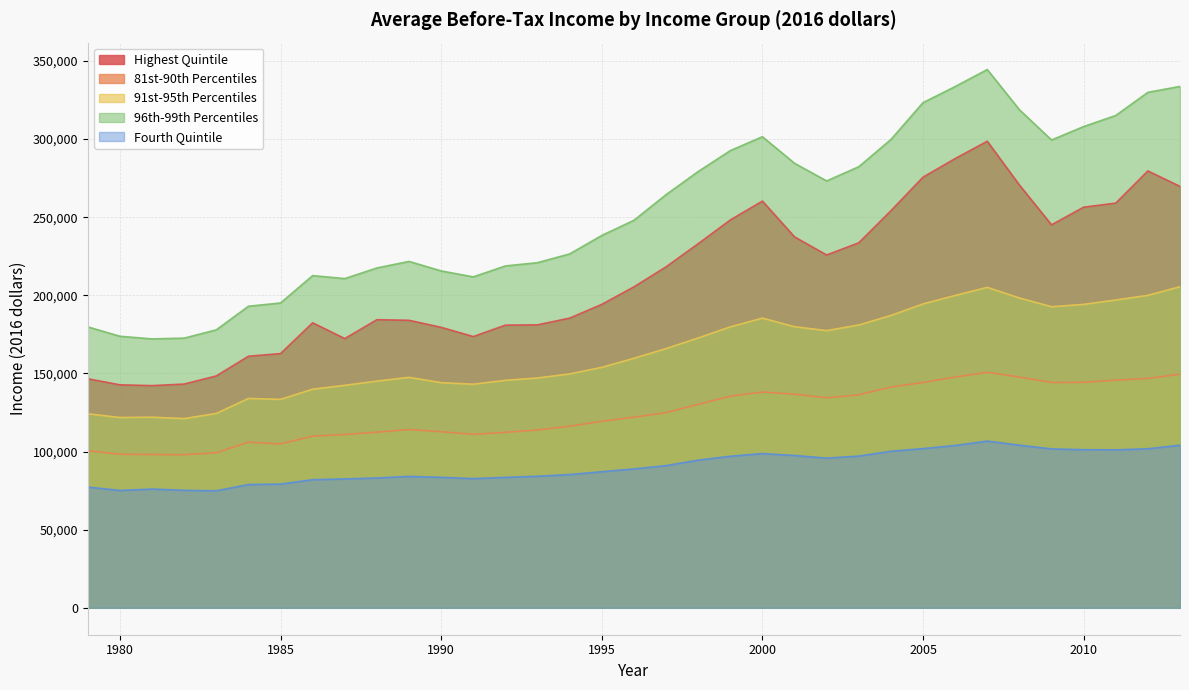

What is the difference between the maximum and minimum values in the Highest Quintile series?

156400